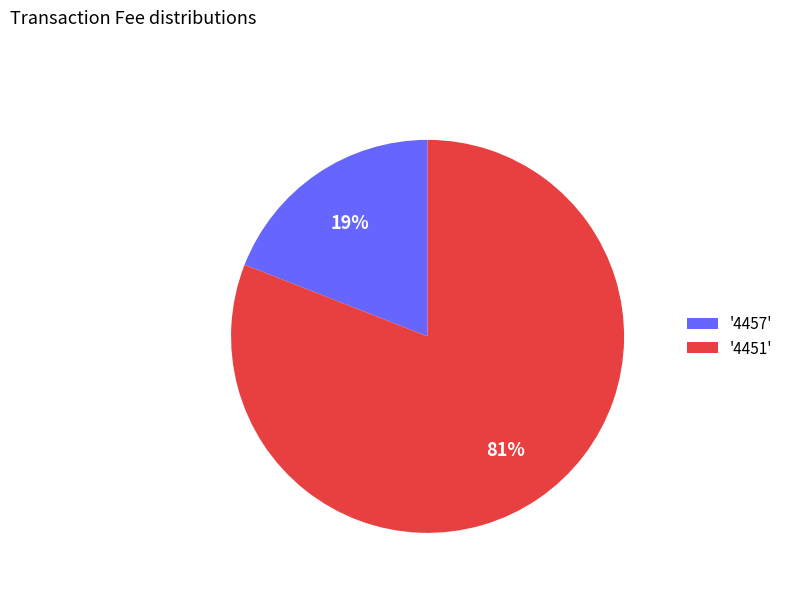

What percentage is the '4451' slice, to the nearest percent?

81%